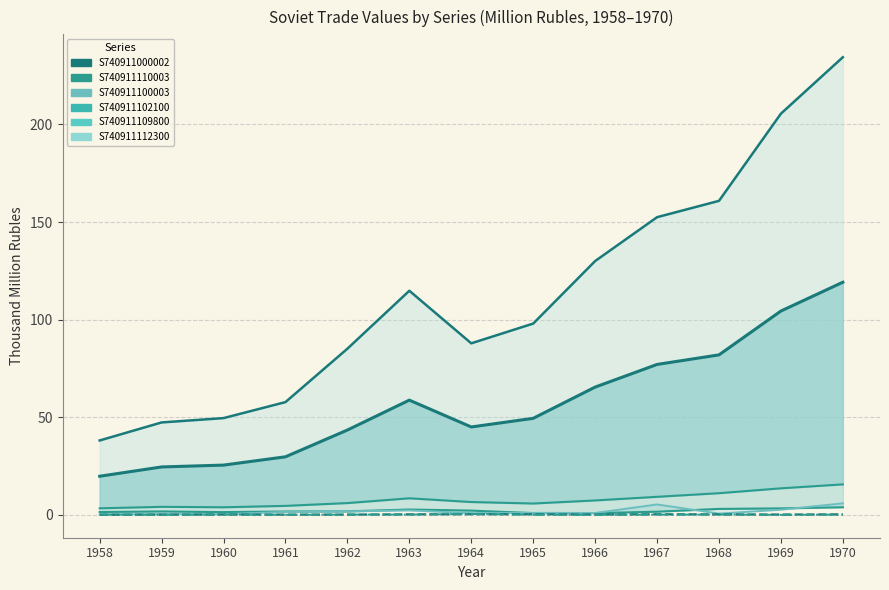

True or false: S740911112300 has a value of 0.1 at 1968.

True